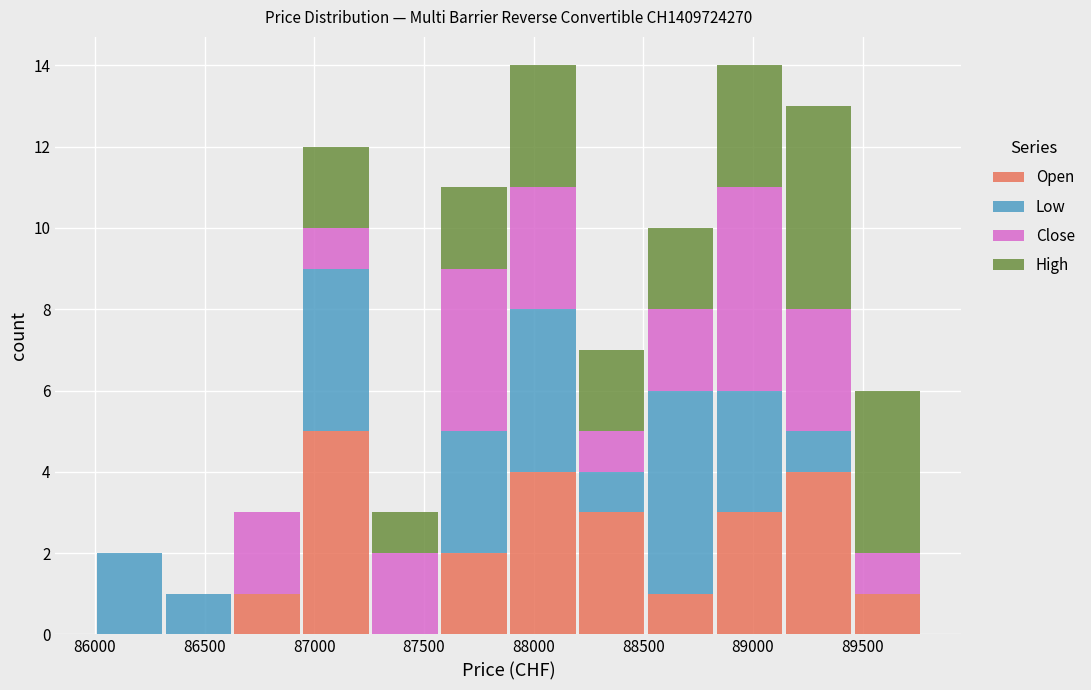

Reading left to right, list every stacked bar in this chart as the range it spans on the x-axis followed by its total height. Neither the bar edges nor the heights are printed on the chart, so give them approximately, as read against the axes.

86000 to 86300: 2
86300 to 86650: 1
86650 to 86950: 3
86950 to 87250: 12
87250 to 87550: 3
87550 to 87900: 11
87900 to 88200: 14
88200 to 88500: 7
88500 to 88850: 10
88850 to 89150: 14
89150 to 89450: 13
89450 to 89750: 6